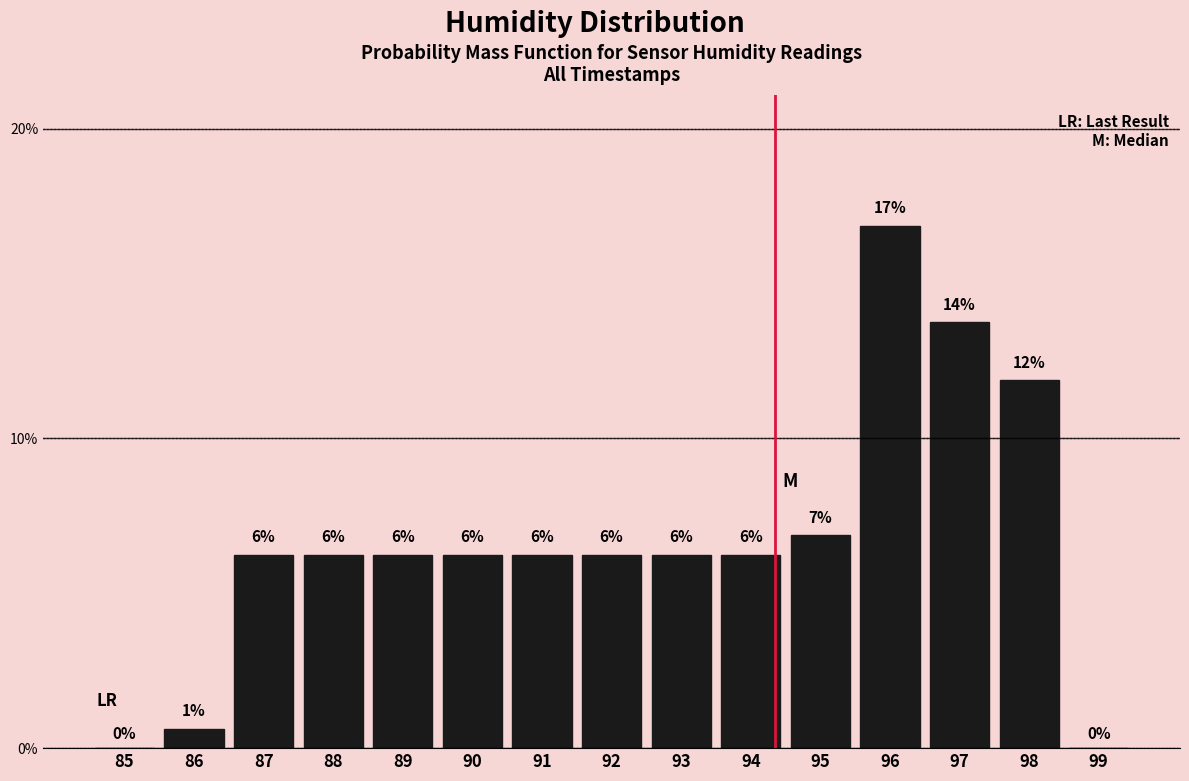

Are the bars horizontal?

No